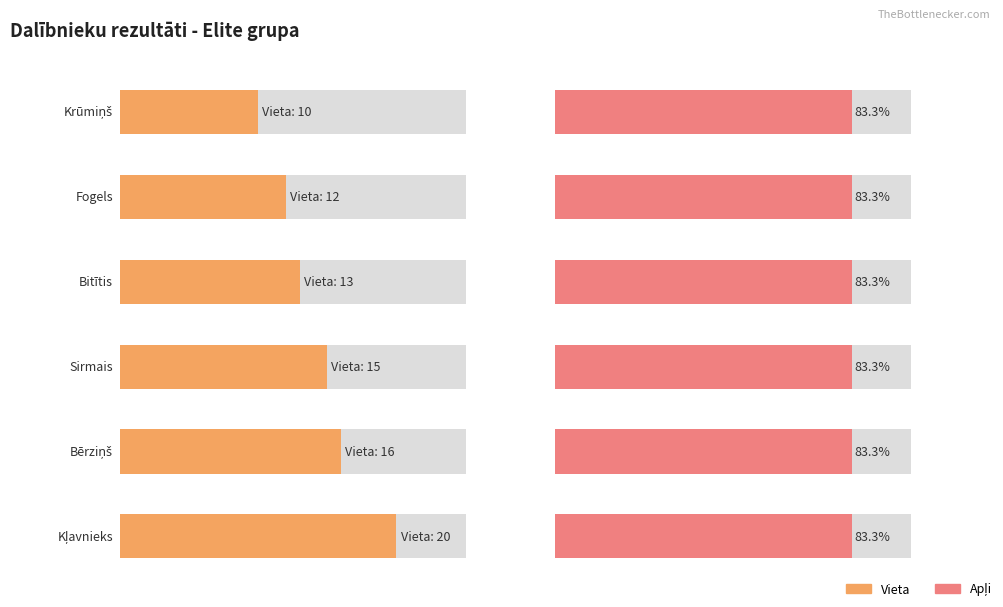

Between Krūmiņš and Bērziņš, which series saw the biggest shift?

Vieta